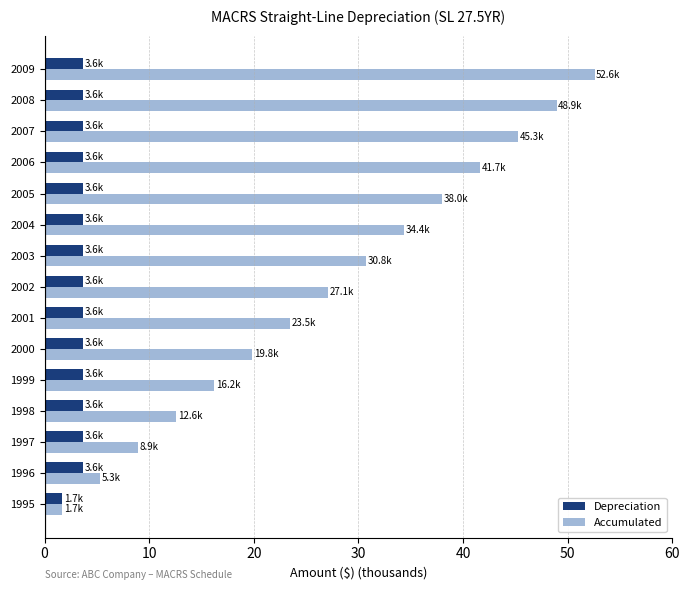

What is the minimum value shown in the chart?

1.7